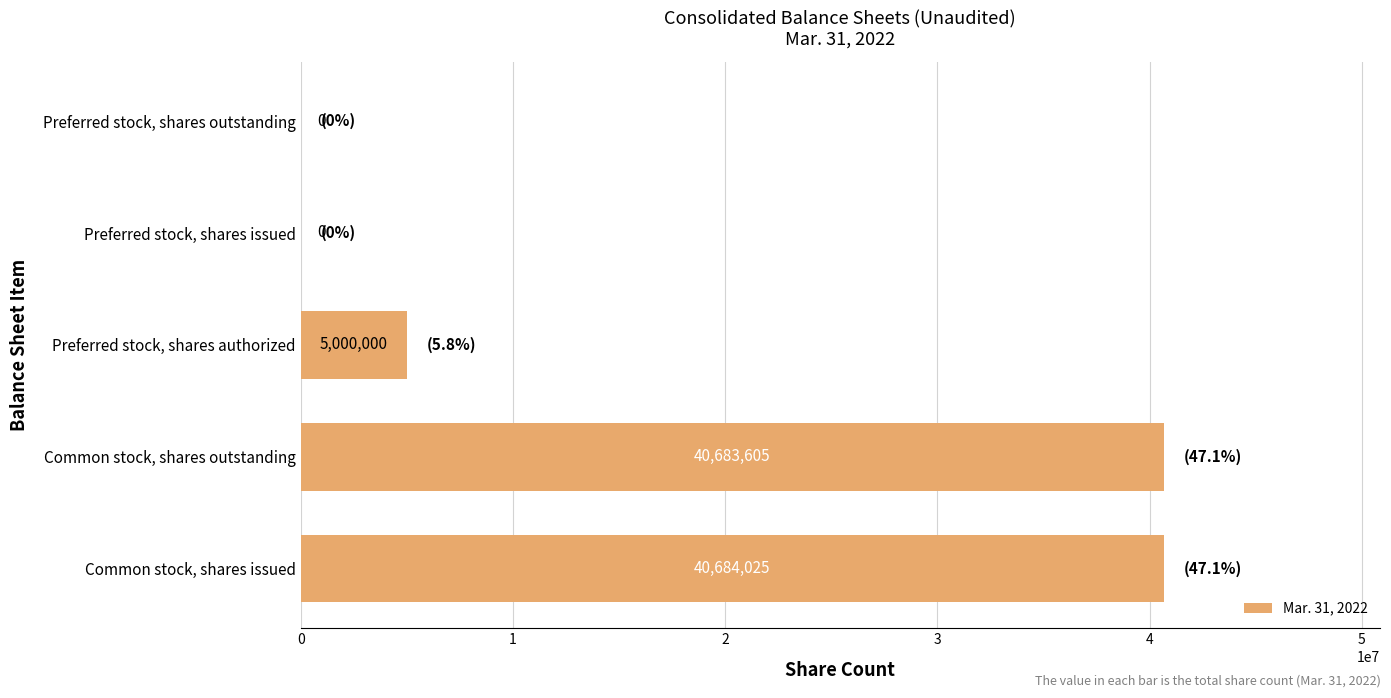

Reading bottom to top, what are all the values shown in this chart?

Common stock, shares issued=40684025	Common stock, shares outstanding=40683605	Preferred stock, shares authorized=5000000	Preferred stock, shares issued=0	Preferred stock, shares outstanding=0